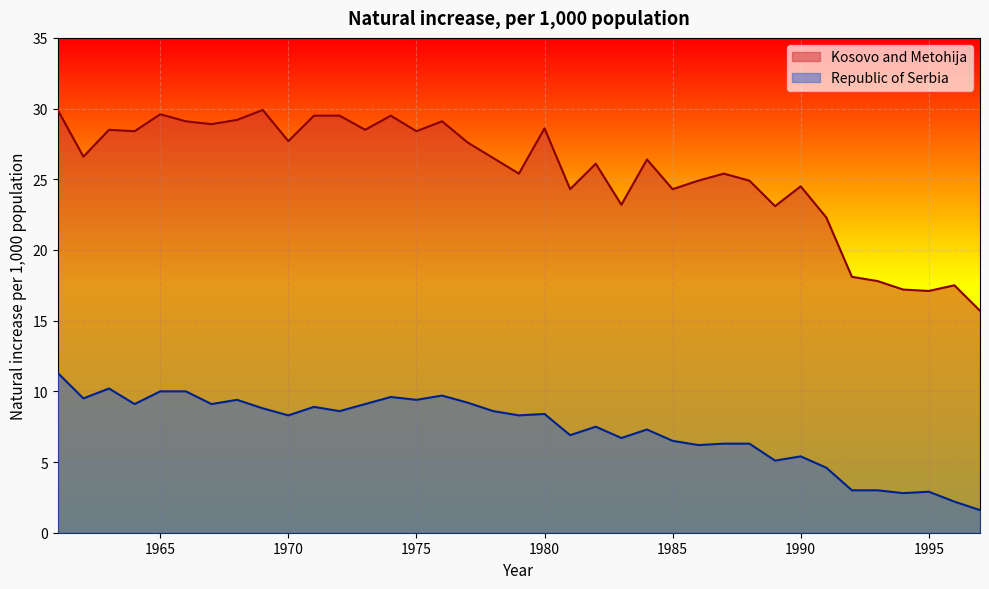

Reading left to right, transcribe all the data shown in this chart.

Kosovo and Metohija: 1961=29.9	1962=26.6	1963=28.5	1964=28.4	1965=29.6	1966=29.1	1967=28.9	1968=29.2	1969=29.9	1970=27.7	1971=29.5	1972=29.5	1973=28.5	1974=29.5	1975=28.4	1976=29.1	1977=27.6	1978=26.5	1979=25.4	1980=28.6	1981=24.3	1982=26.1	1983=23.2	1984=26.4	1985=24.3	1986=24.9	1987=25.4	1988=24.9	1989=23.1	1990=24.5	1991=22.3	1992=18.1	1993=17.8	1994=17.2	1995=17.1	1996=17.5	1997=15.7
Republic of Serbia: 1961=11.3	1962=9.5	1963=10.2	1964=9.1	1965=10.0	1966=10.0	1967=9.1	1968=9.4	1969=8.8	1970=8.3	1971=8.9	1972=8.6	1973=9.1	1974=9.6	1975=9.4	1976=9.7	1977=9.2	1978=8.6	1979=8.3	1980=8.4	1981=6.9	1982=7.5	1983=6.7	1984=7.3	1985=6.5	1986=6.2	1987=6.3	1988=6.3	1989=5.1	1990=5.4	1991=4.6	1992=3.0	1993=3.0	1994=2.8	1995=2.9	1996=2.2	1997=1.6